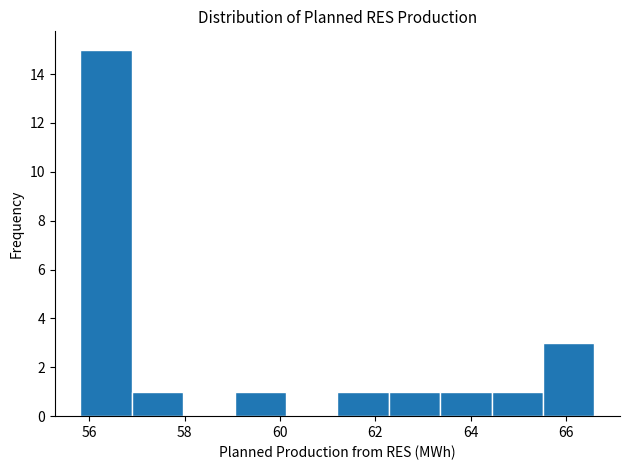

Which range on the x-axis has the tallest bar?

55.8 to 56.8